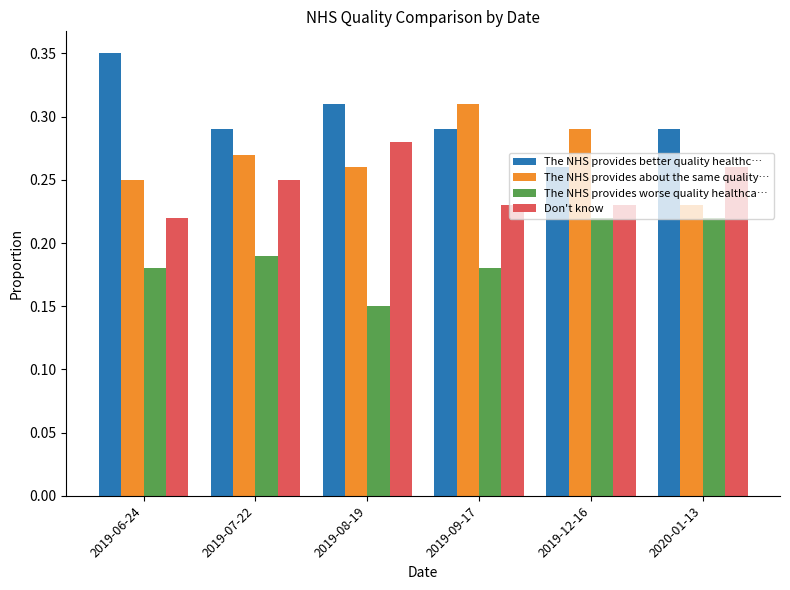

What is the label of the 6th bar from the right?

2019-06-24